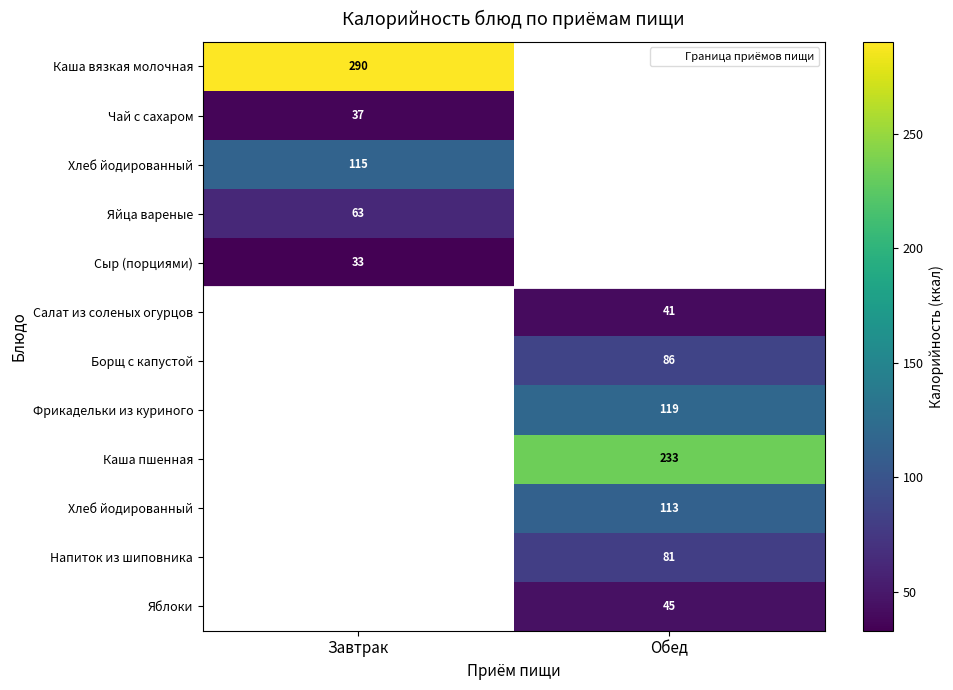

How many categories are shown in the chart?

2